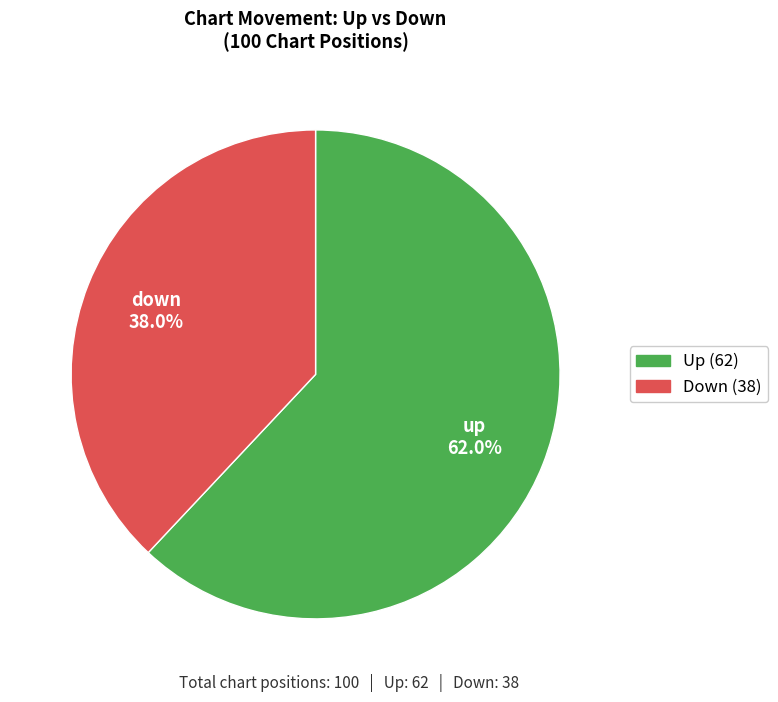

Combined, what portion of the pie is down and up?

100.0%